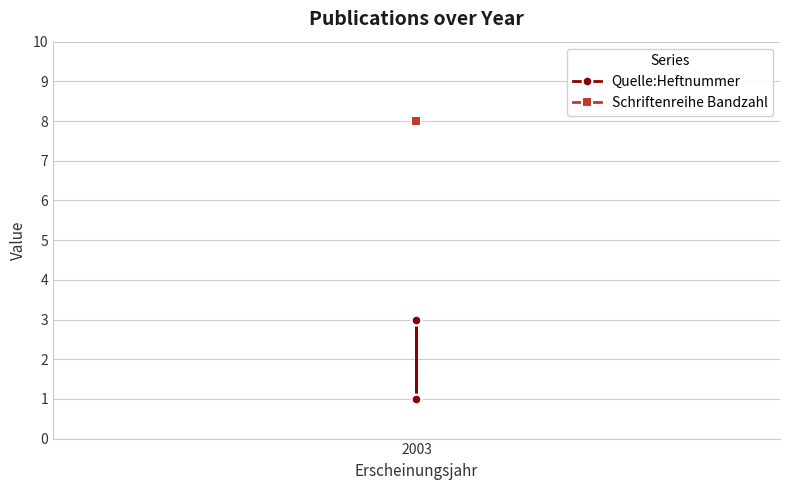

Reading left to right, what are all the values shown in this chart?

Quelle:Heftnummer: 3	1	3
Schriftenreihe Bandzahl: 8	8	8